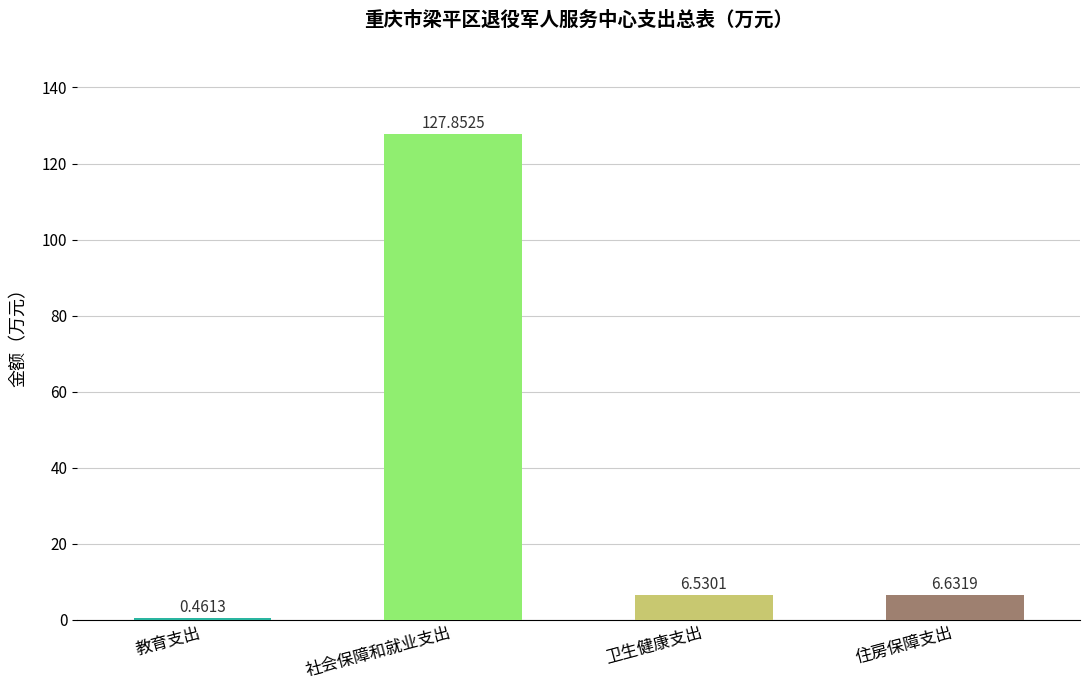

Rank the categories by value from lowest to highest.

教育支出, 卫生健康支出, 住房保障支出, 社会保障和就业支出